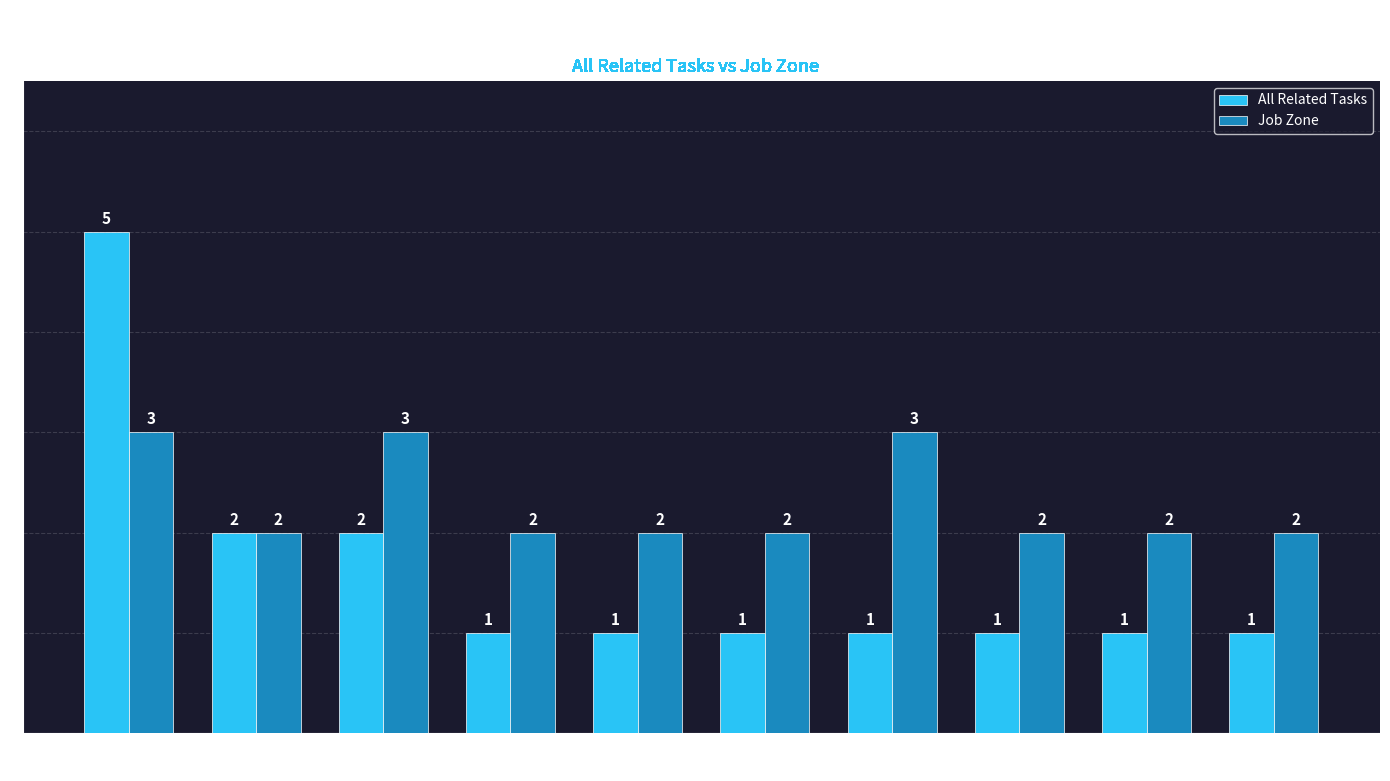

What is the total value across all series at Welders, Cutters,
Solderers, and Brazers?

3